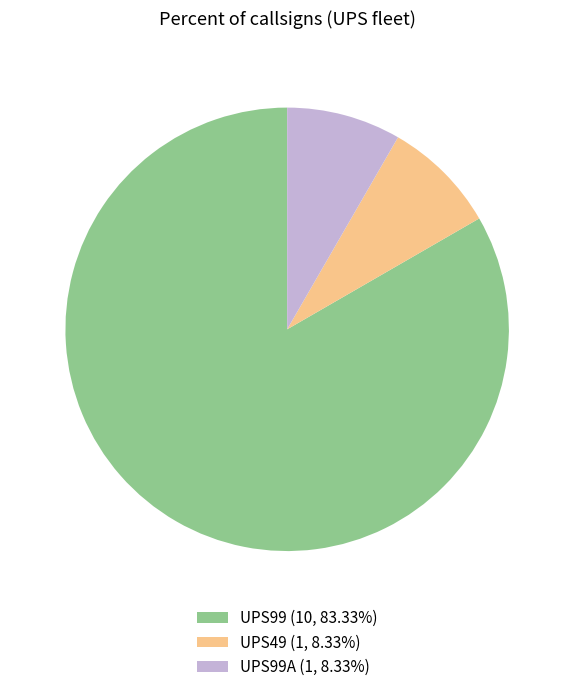

Is the sum of UPS99A (1, 8.33%) and UPS49 (1, 8.33%) greater than half?

No